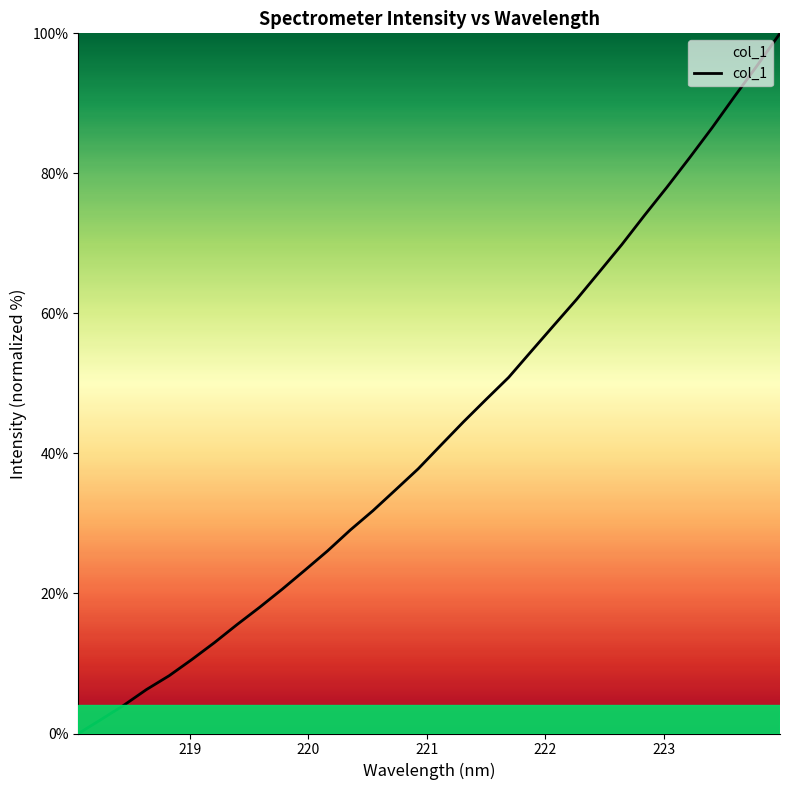

What is the greatest value displayed?

100.0